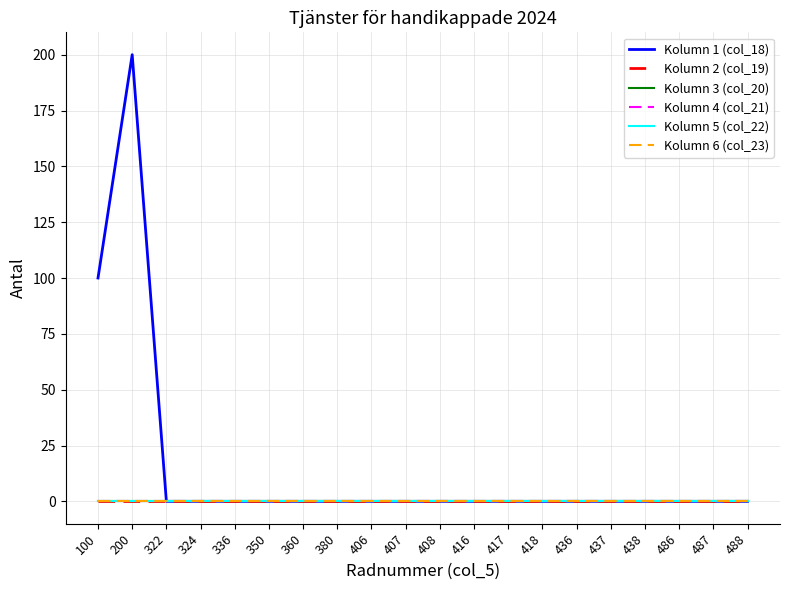

Does the chart display data point markers on the line(s)?

No